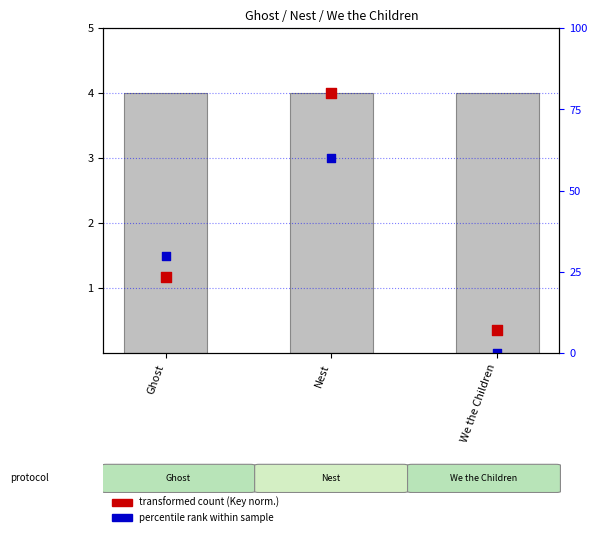

Which series has the largest Y range (max minus min)?

transformed count (Key norm.)